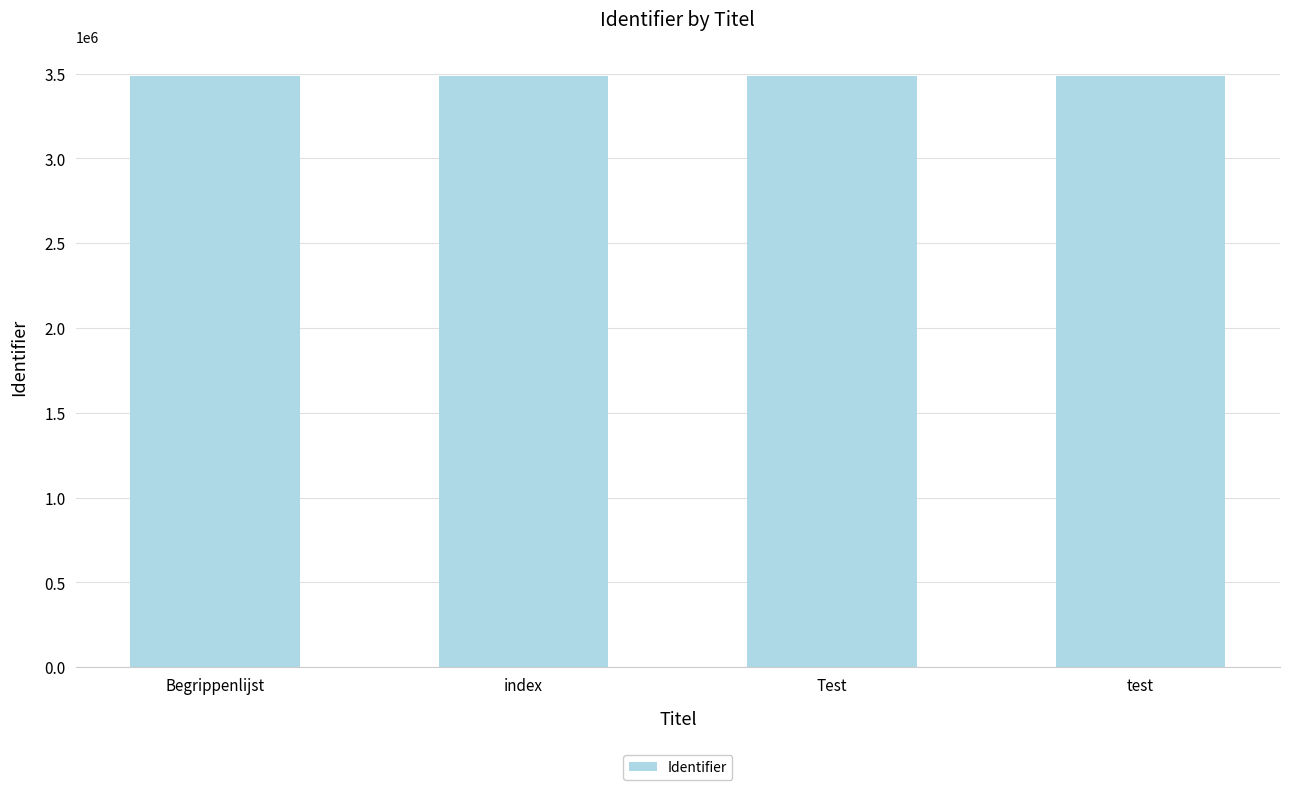

What is the approximate value at Test?

3487760